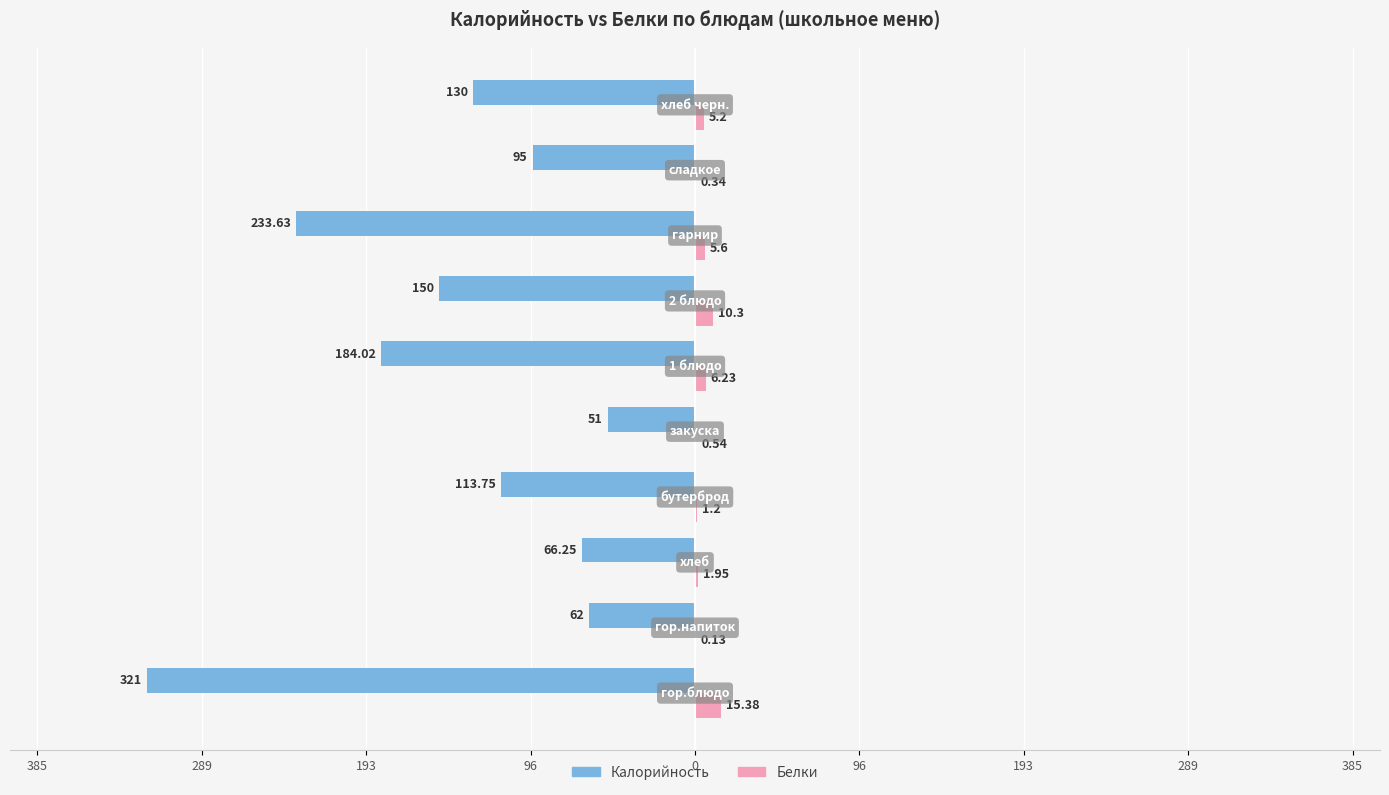

What are all the series names shown in the legend?

Калорийность, Белки